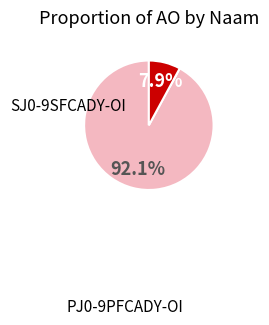

Rank the categories by value from lowest to highest.

PJ0-9PFCADY-OI, SJ0-9SFCADY-OI